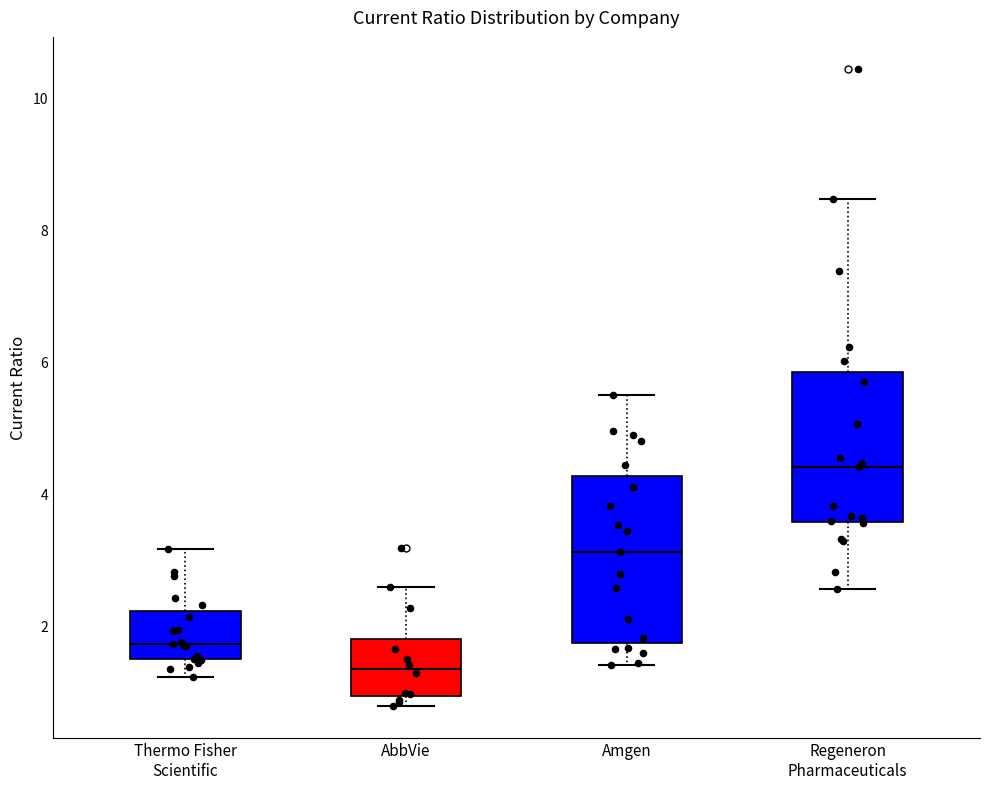

Reading left to right, read every box against the y-axis: the position of its median line, the range the box covers, and the ends of its whiskers. The values are not printed on the chart, so give them approximately, as read against the axis.

Thermo Fisher Scientific: median 1.8, box 1.4 to 2.2, whiskers 1.2 to 3.2
AbbVie: median 1.4, box 1.0 to 1.8, whiskers 0.8 to 2.6
Amgen: median 3.2, box 1.8 to 4.2, whiskers 1.4 to 5.4
Regeneron Pharmaceuticals: median 4.4, box 3.6 to 5.8, whiskers 2.6 to 8.4